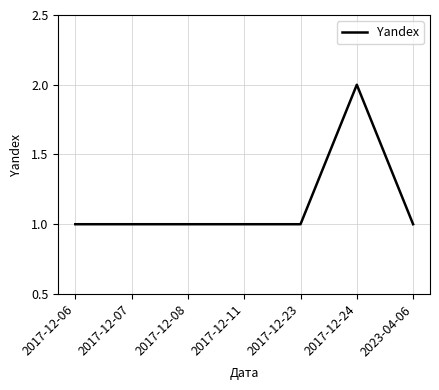

What is the sum of all values?

8